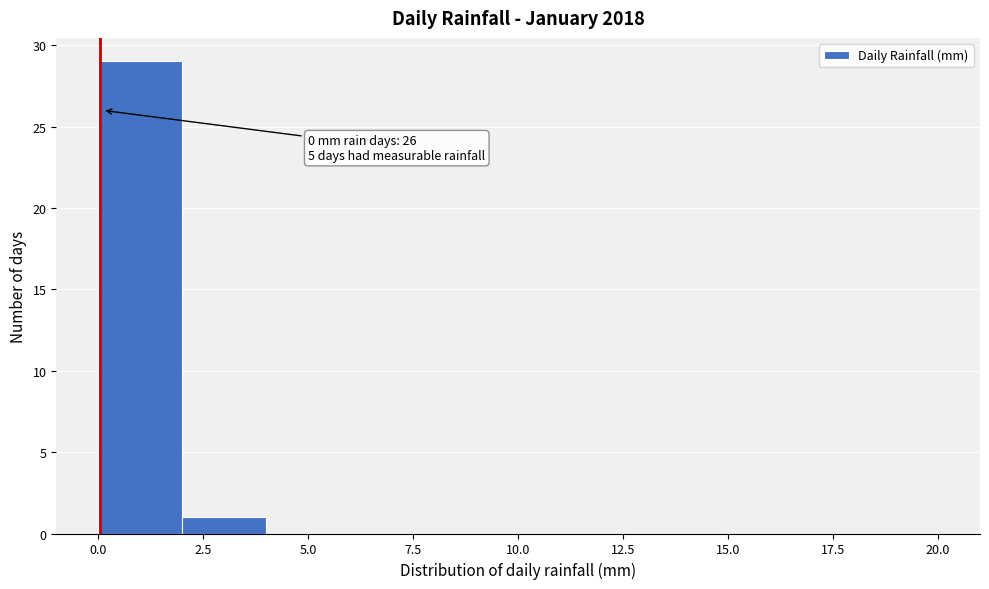

Over which range of the x-axis is the bar tallest?

0 to 2